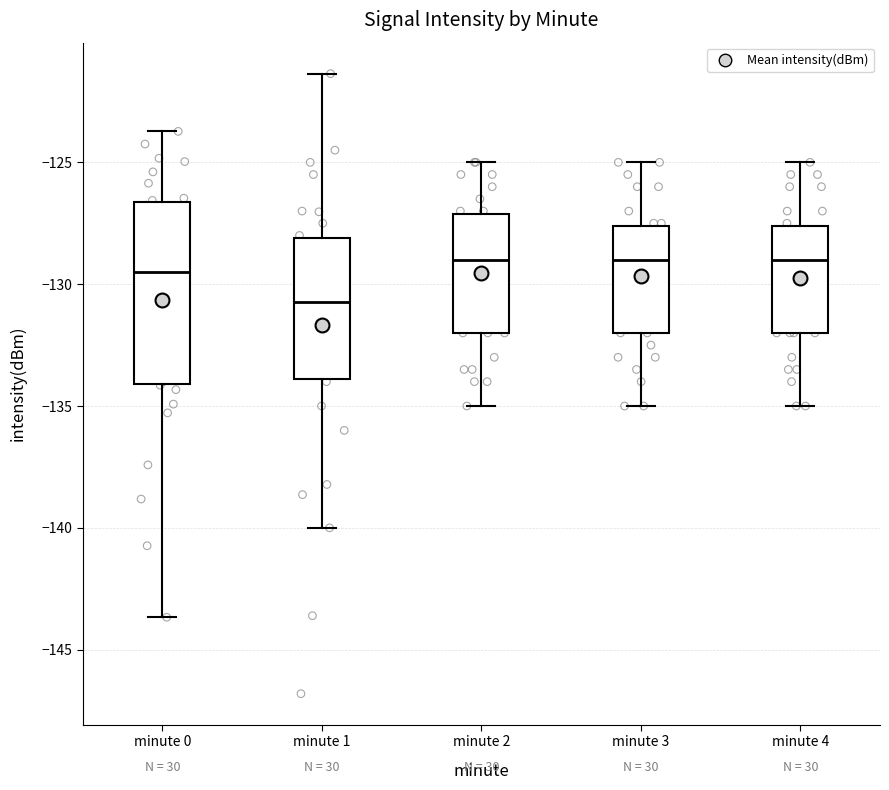

Reading left to right, transcribe this box plot: for each box, give where its median line is, the range the box spans, and where its two whiskers end, as read against the y-axis. The values are not printed on the chart, so give them approximately, as read against the axis.

minute 0: median -129.5, box -134.0 to -126.5, whiskers -143.5 to -123.5
minute 1: median -130.5, box -134.0 to -128.0, whiskers -140.0 to -121.5
minute 2: median -129.0, box -132.0 to -127.0, whiskers -135.0 to -125.0
minute 3: median -129.0, box -132.0 to -127.5, whiskers -135.0 to -125.0
minute 4: median -129.0, box -132.0 to -127.5, whiskers -135.0 to -125.0